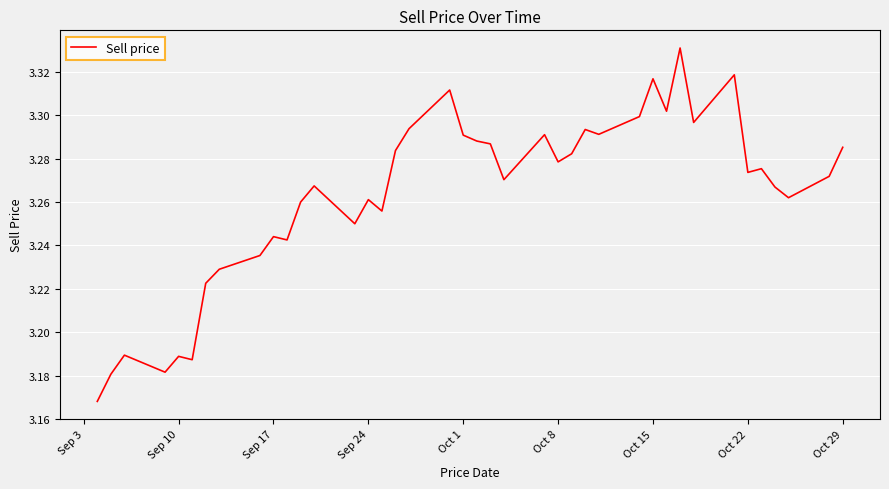

What is the difference between the maximum and minimum values?

0.2